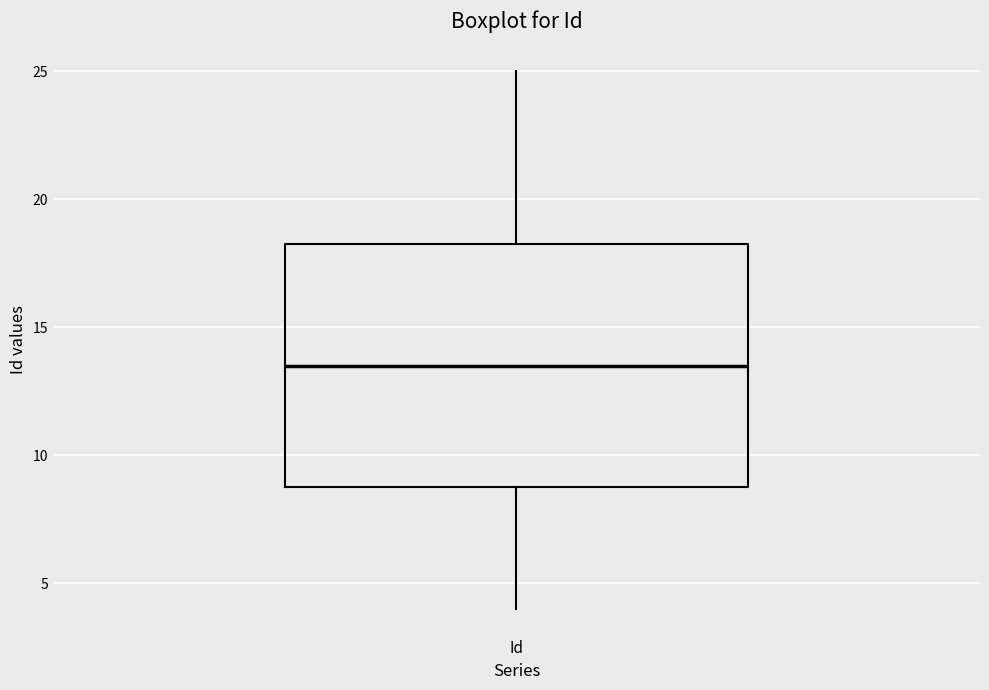

Where is the upper edge of the box for Id on the y-axis? The values are not printed on the chart, so give them approximately, as read against the axis.

18.5